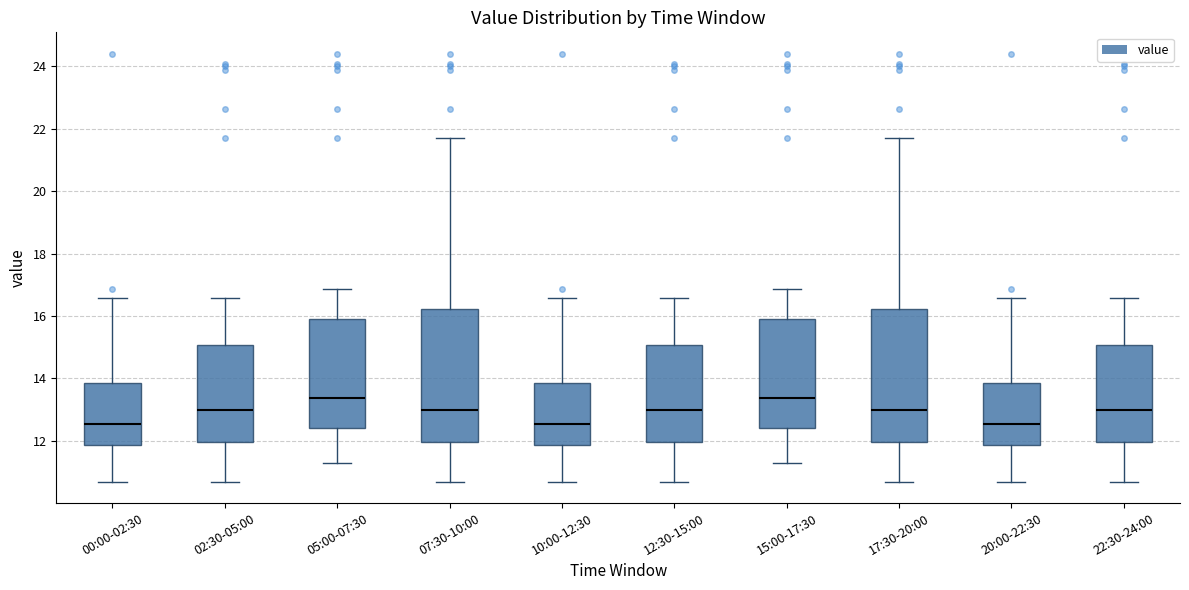

Where is the lower edge of the box for 15:00-17:30 on the y-axis? The values are not printed on the chart, so give them approximately, as read against the axis.

12.4